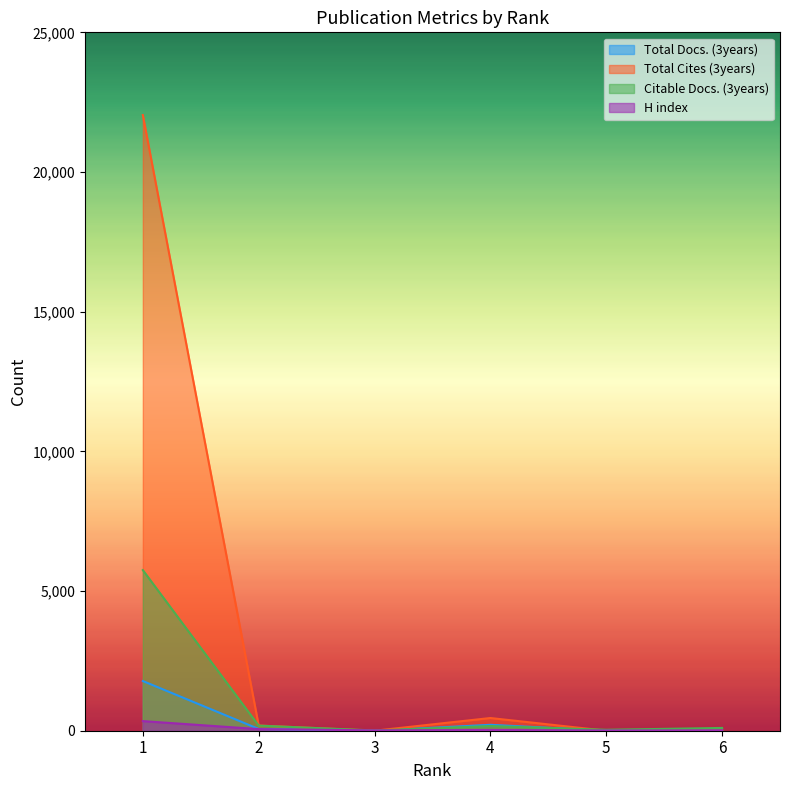

Rank the categories by H index value from highest to lowest.

1, 2, 4, 3, 6, 5